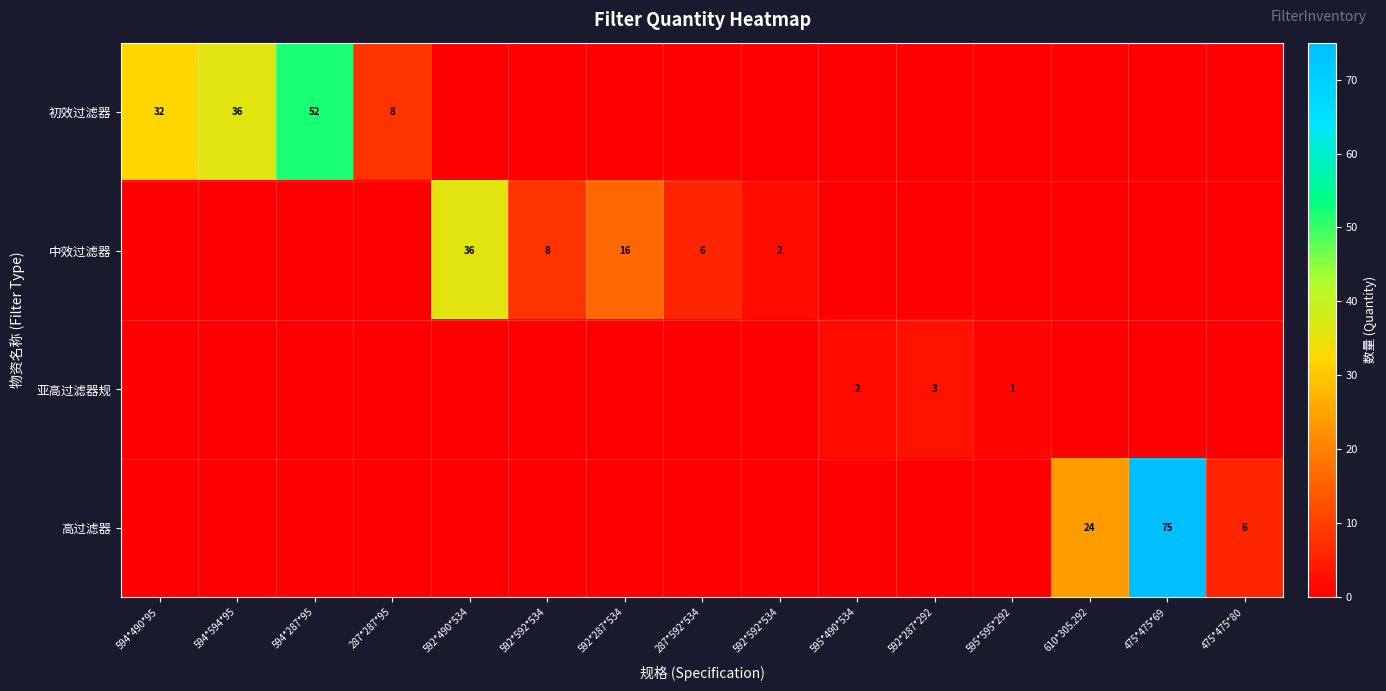

At which label does 亚高过滤器规 reach its minimum?

594*490*95